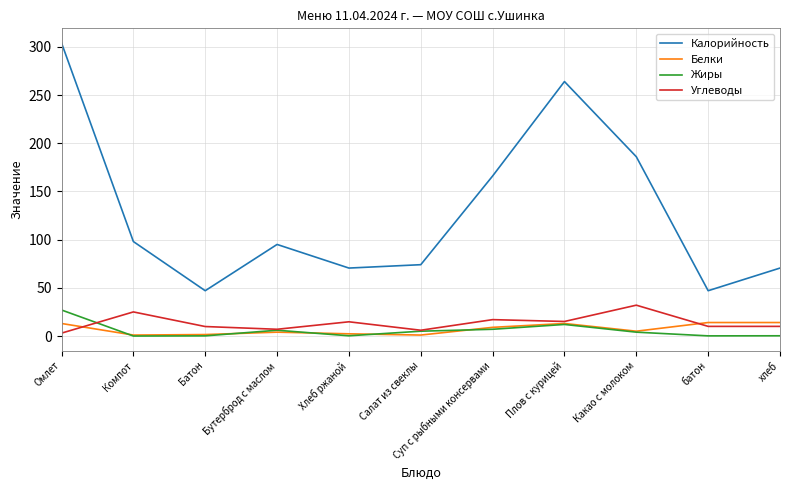

Where is Калорийность nearest to the value 175?

Суп с рыбными консервами